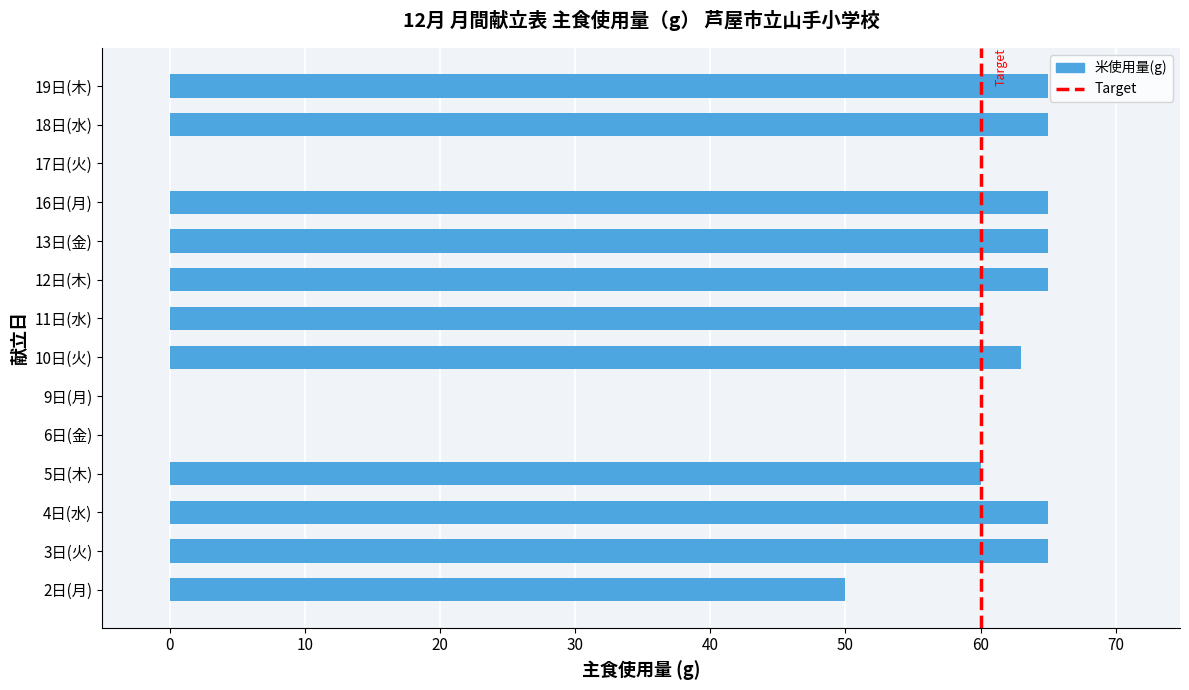

Does the chart contain stacked bars?

No